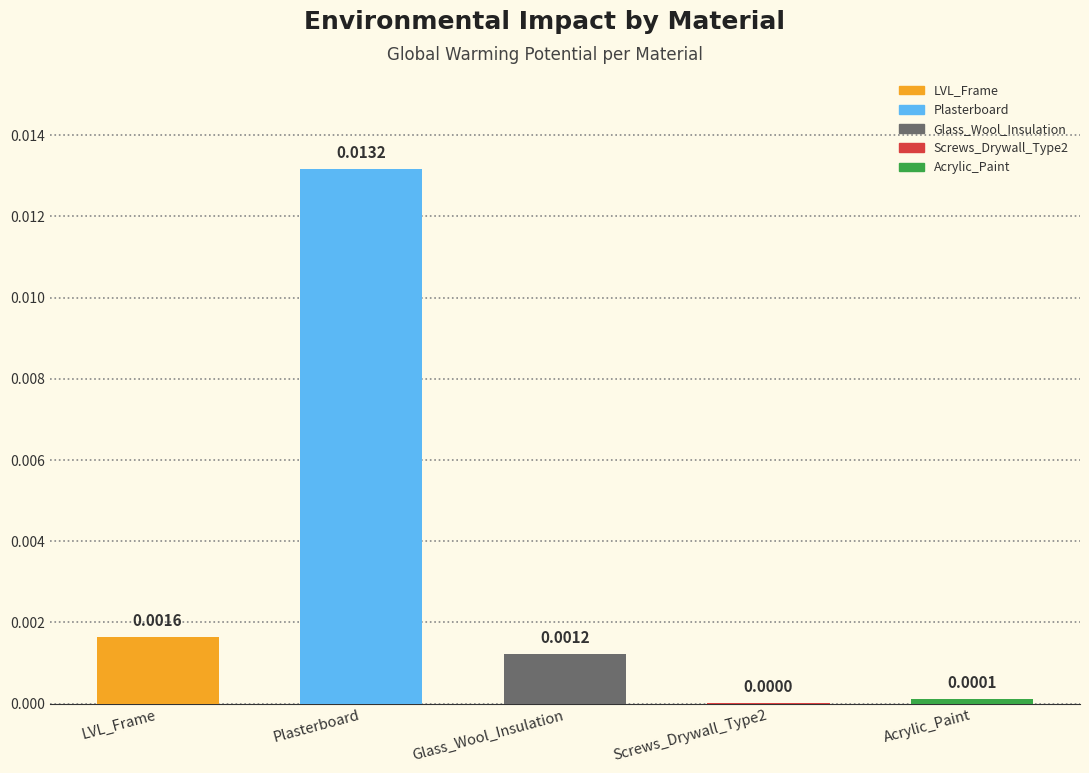

Which category has the highest value across all series?

Plasterboard